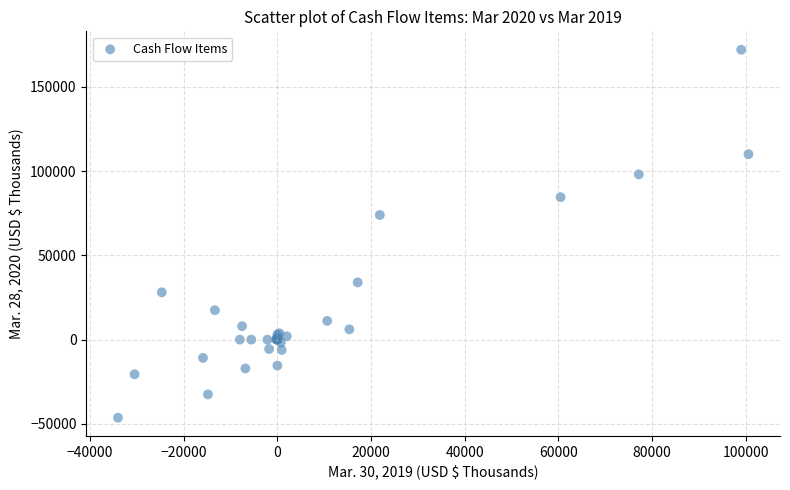

What Y value in the scatter plot is closest to 62836?

73922